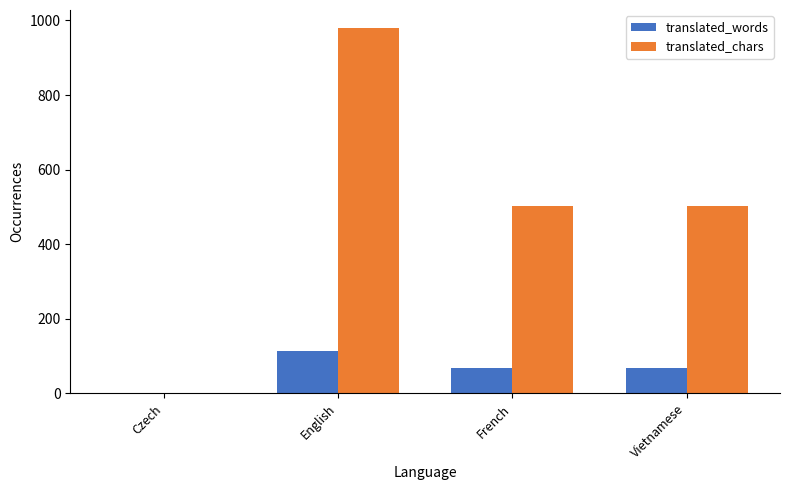

Reading left to right, extract all data points from this chart.

translated_words: Czech=0	English=114	French=68	Vietnamese=68
translated_chars: Czech=0	English=979	French=502	Vietnamese=502